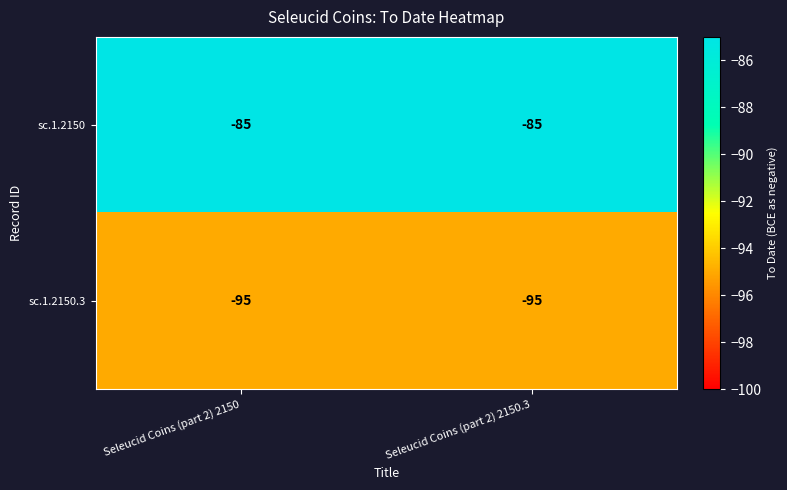

The value of sc.1.2150.3 at Seleucid Coins (part 2) 2150.3 is -95. True or false?

True